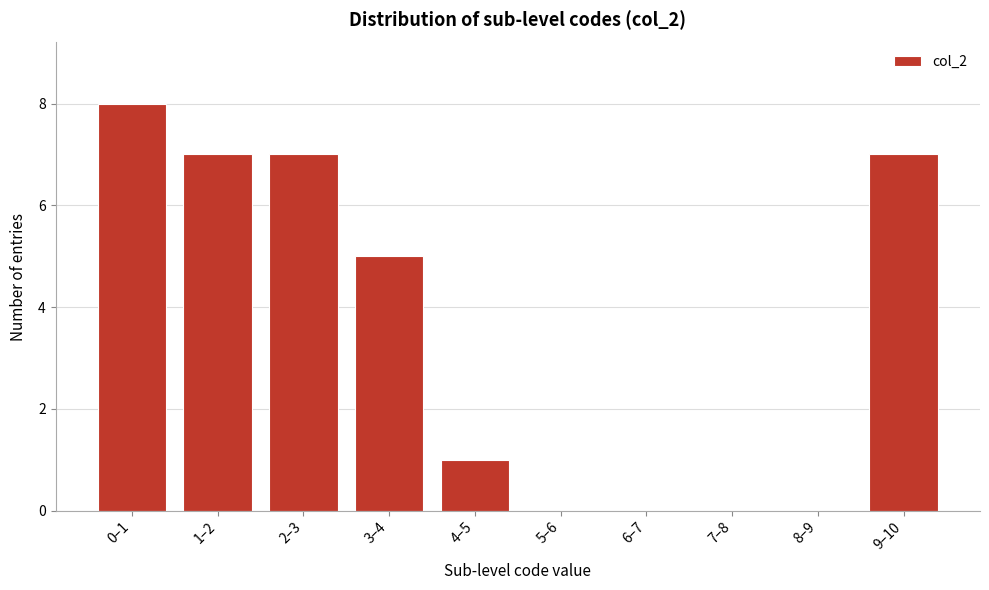

Reading left to right, what are all the values shown in this chart?

0–1=8	1–2=7	2–3=7	3–4=5	4–5=1	5–6=0	6–7=0	7–8=0	8–9=0	9–10=7